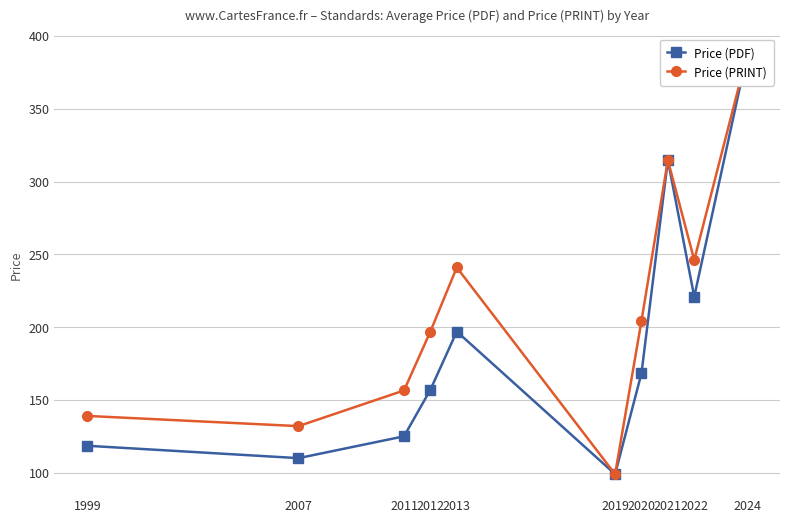

At which category does Price (PRINT) reach its first local peak?

2013